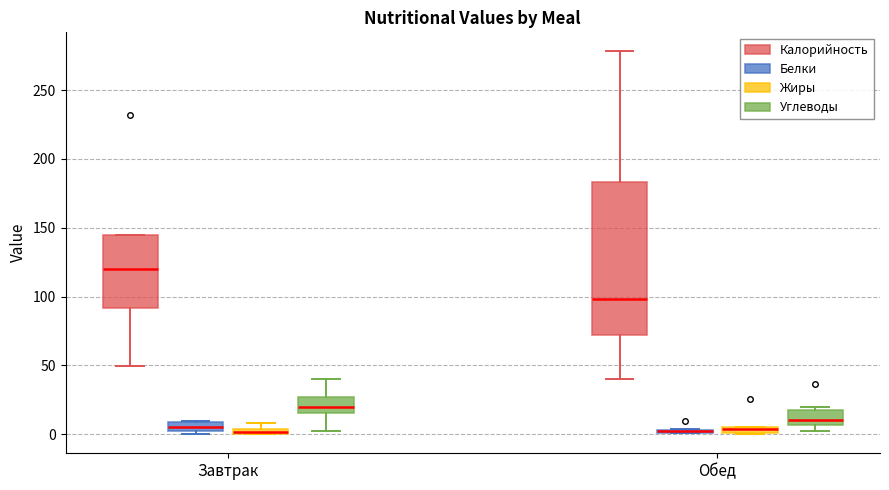

Comparing the boxes themselves (not the whiskers), which one is the tallest?

Обед (Калорийность)